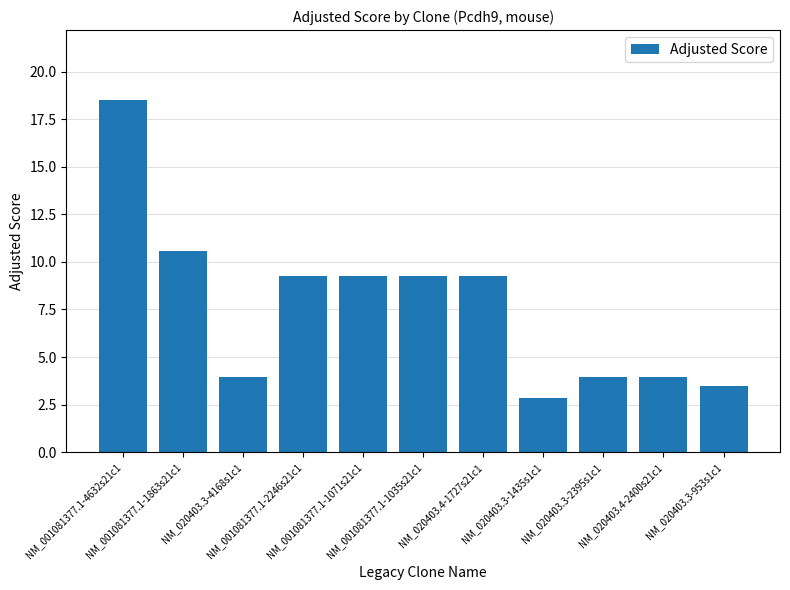

What is the maximum value shown in the chart?

18.5